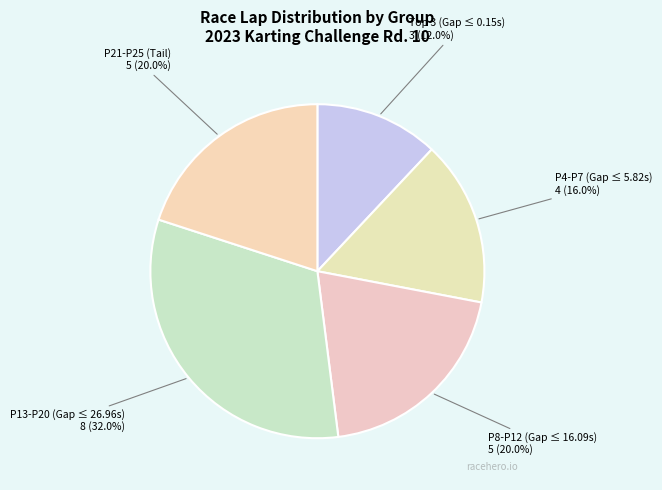

Count the number of slices in the pie.

5